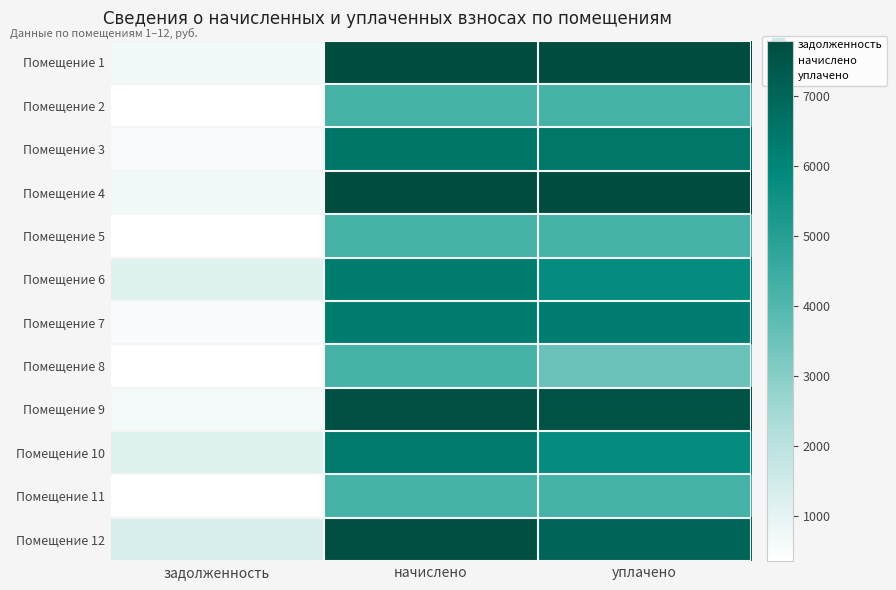

At which category is the sum across all series the highest?

начислено